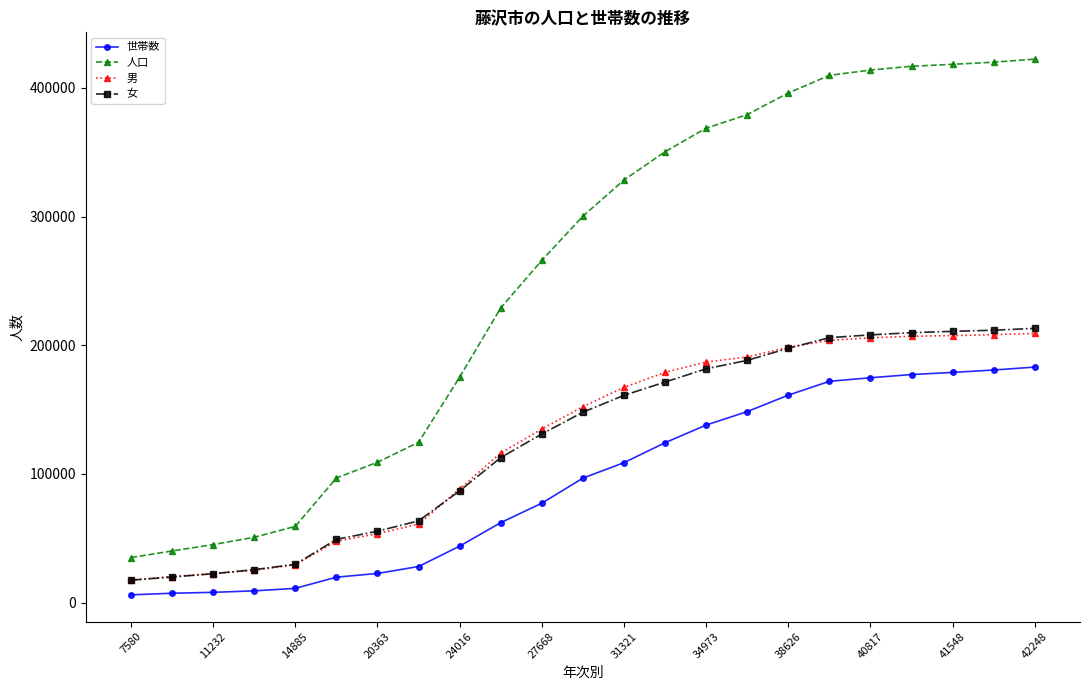

What is the smallest value displayed?

6072